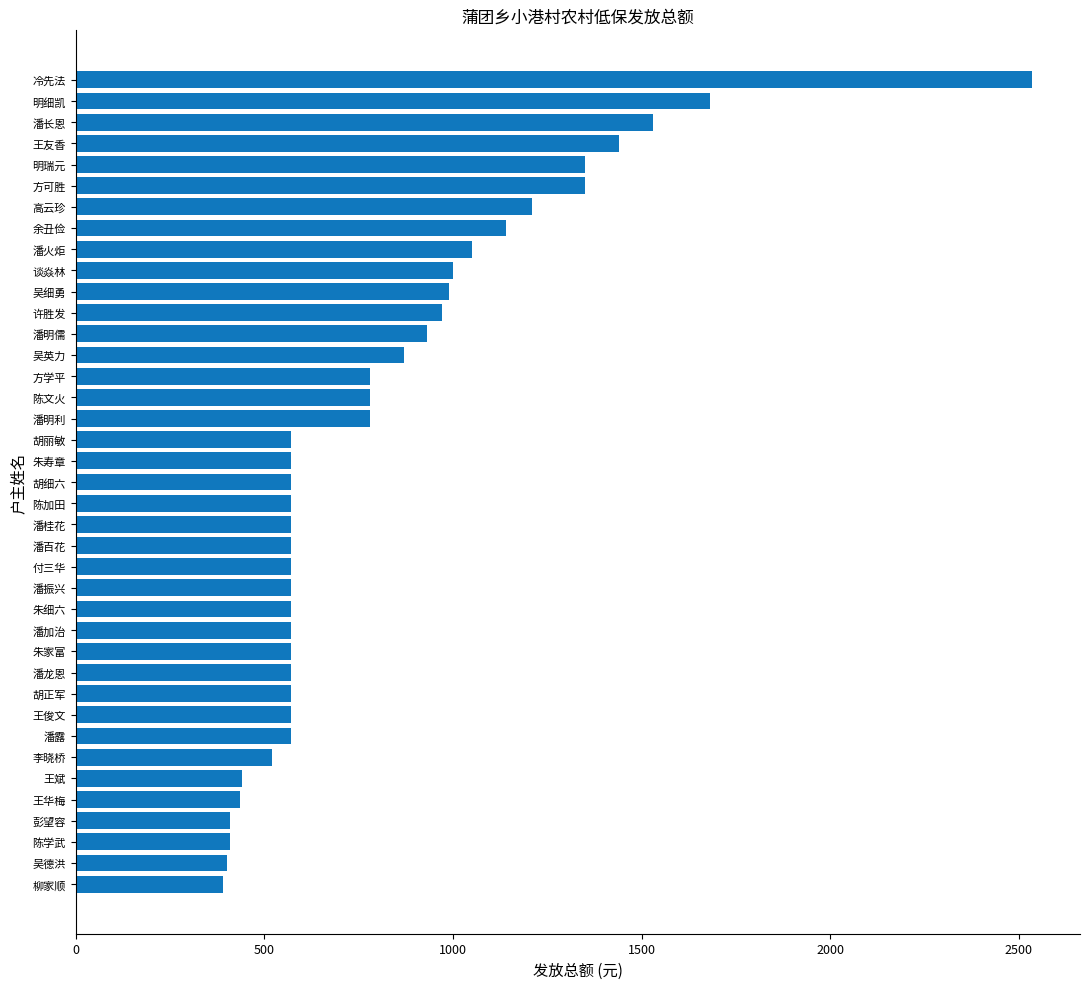

How many bars are there in total?

39